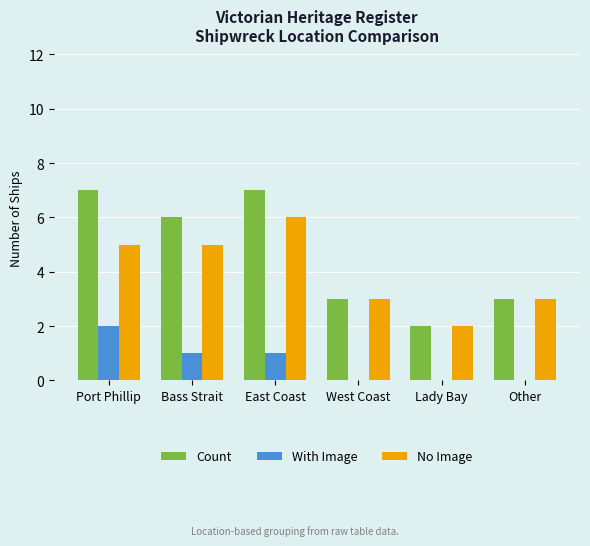

What is the maximum value shown in the chart?

7